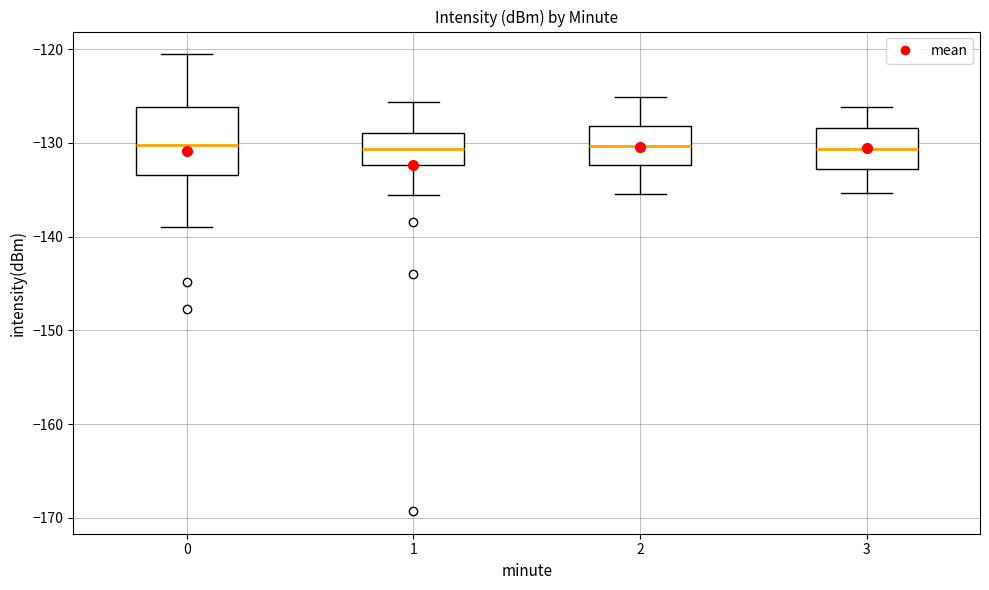

Where is the lower edge of the box at x = 1 on the y-axis? The values are not printed on the chart, so give them approximately, as read against the axis.

-132